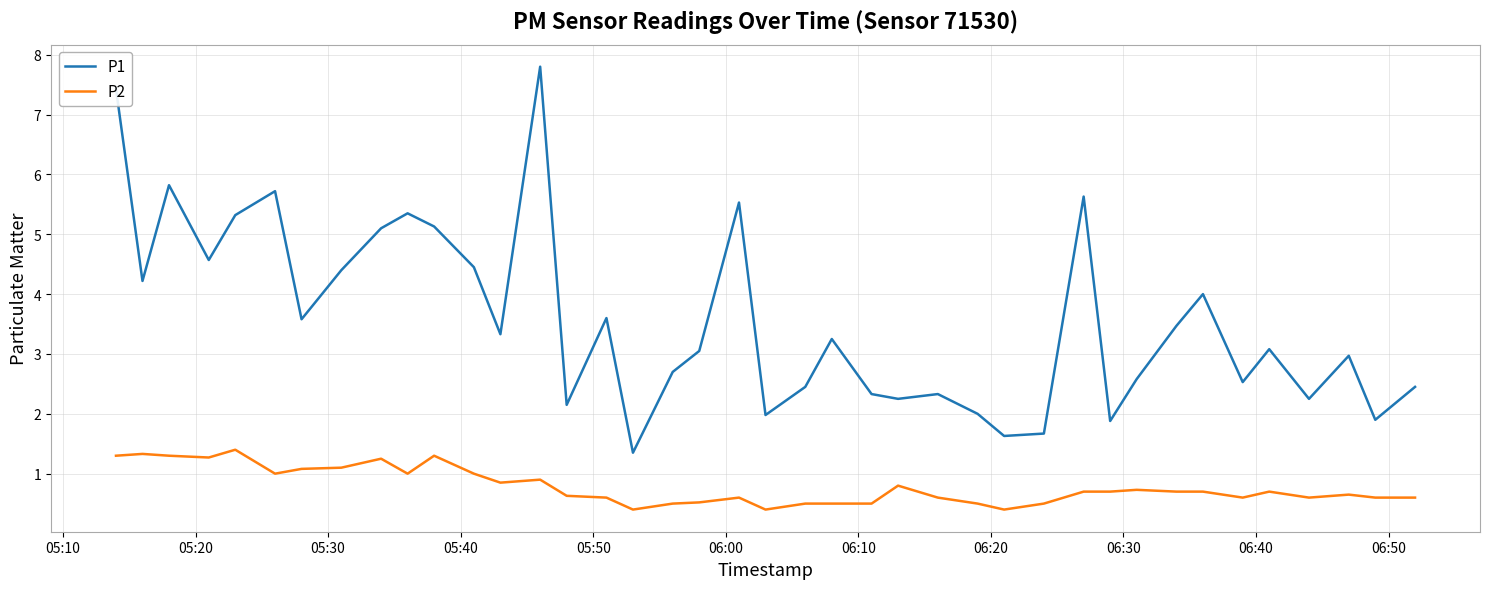

Which series has the largest total across all categories?

P1